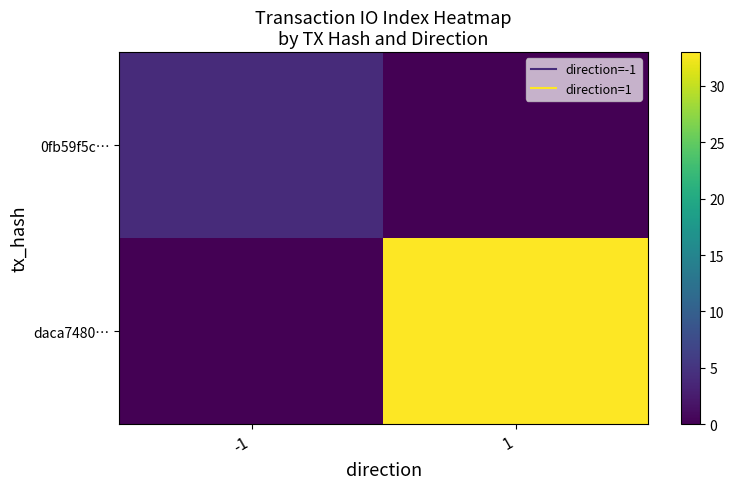

What is the maximum value shown in the chart?

33